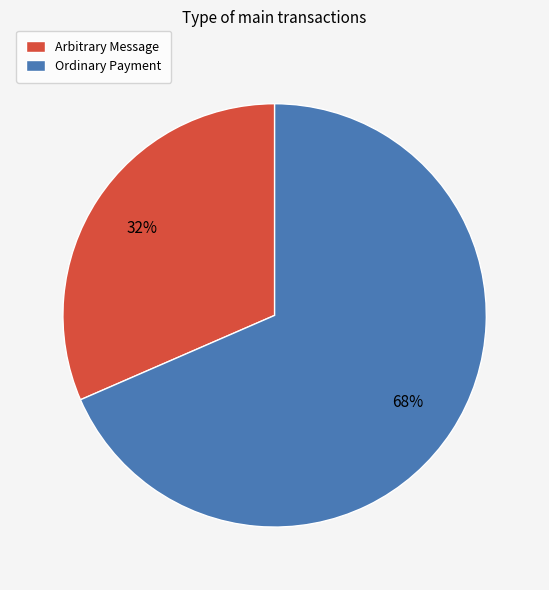

To the nearest percent, what portion does Arbitrary Message represent?

32%